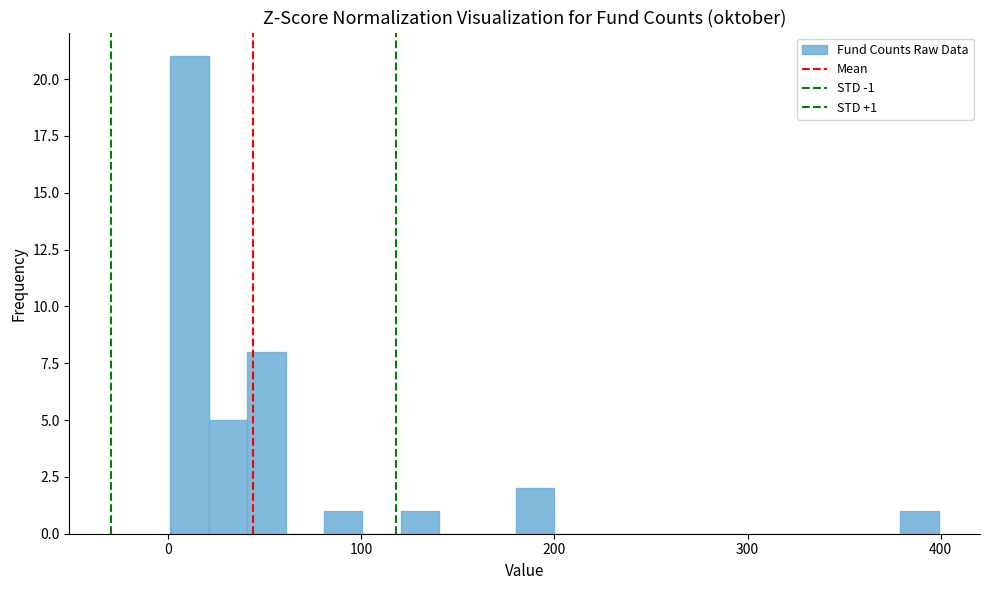

Read against the x-axis, roughly where is the centre of the tallest bar?

10